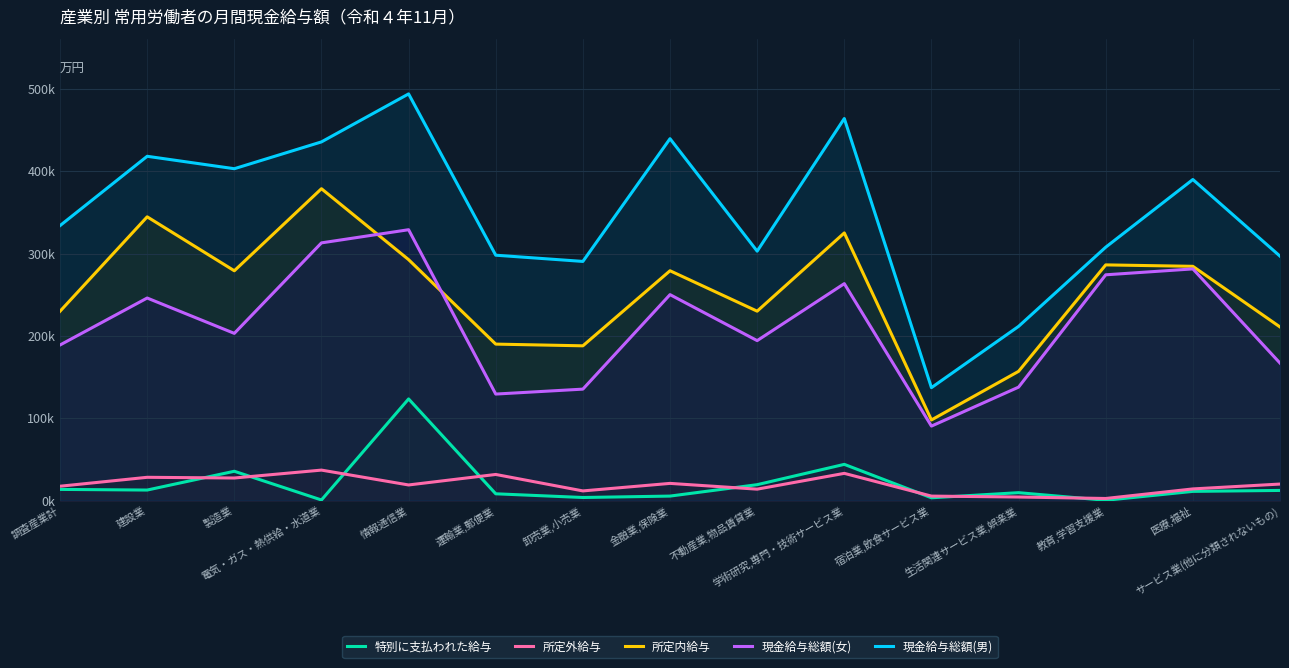

Read the 特別に支払われた給与 value at 運輸業,郵便業.

8210